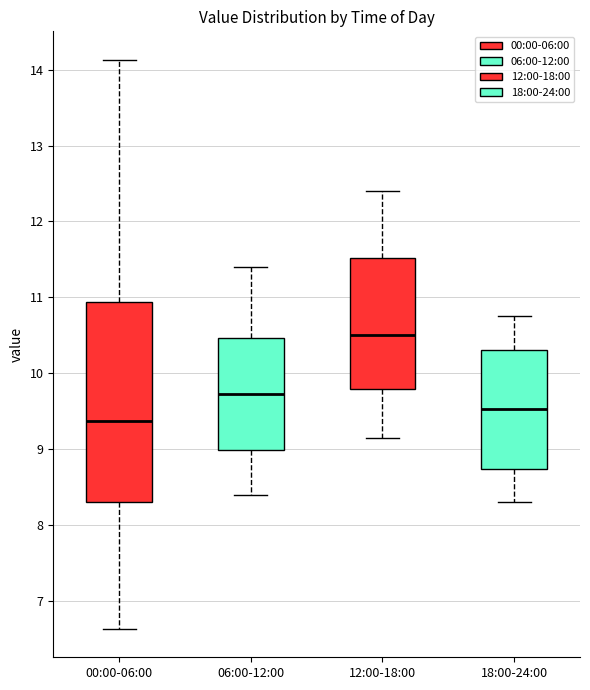

Where does the median line of the box for 06:00-12:00 sit on the y-axis? The values are not printed on the chart, so give them approximately, as read against the axis.

9.7